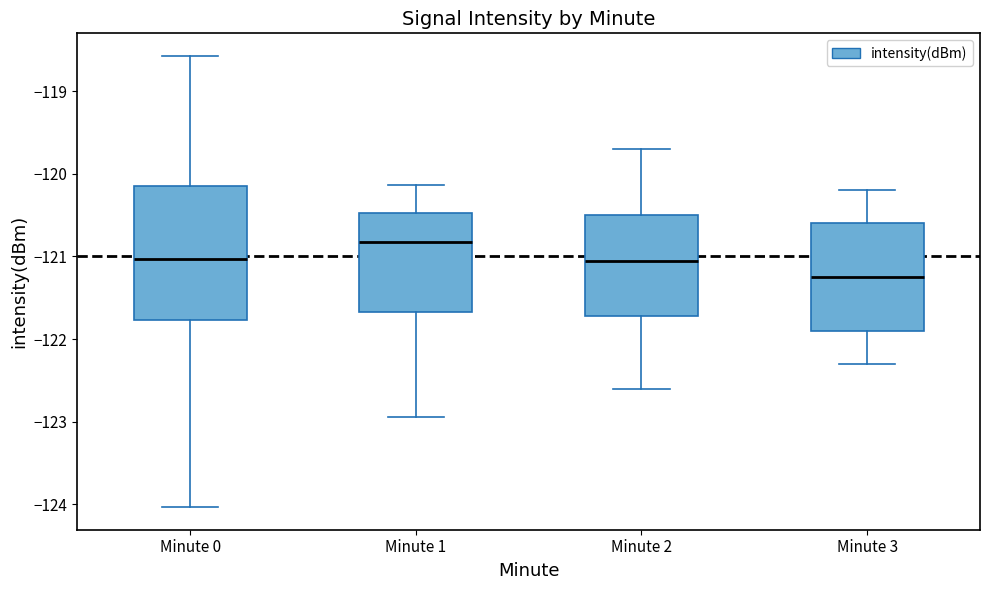

Comparing the boxes themselves (not the whiskers), which one is the tallest?

Minute 0